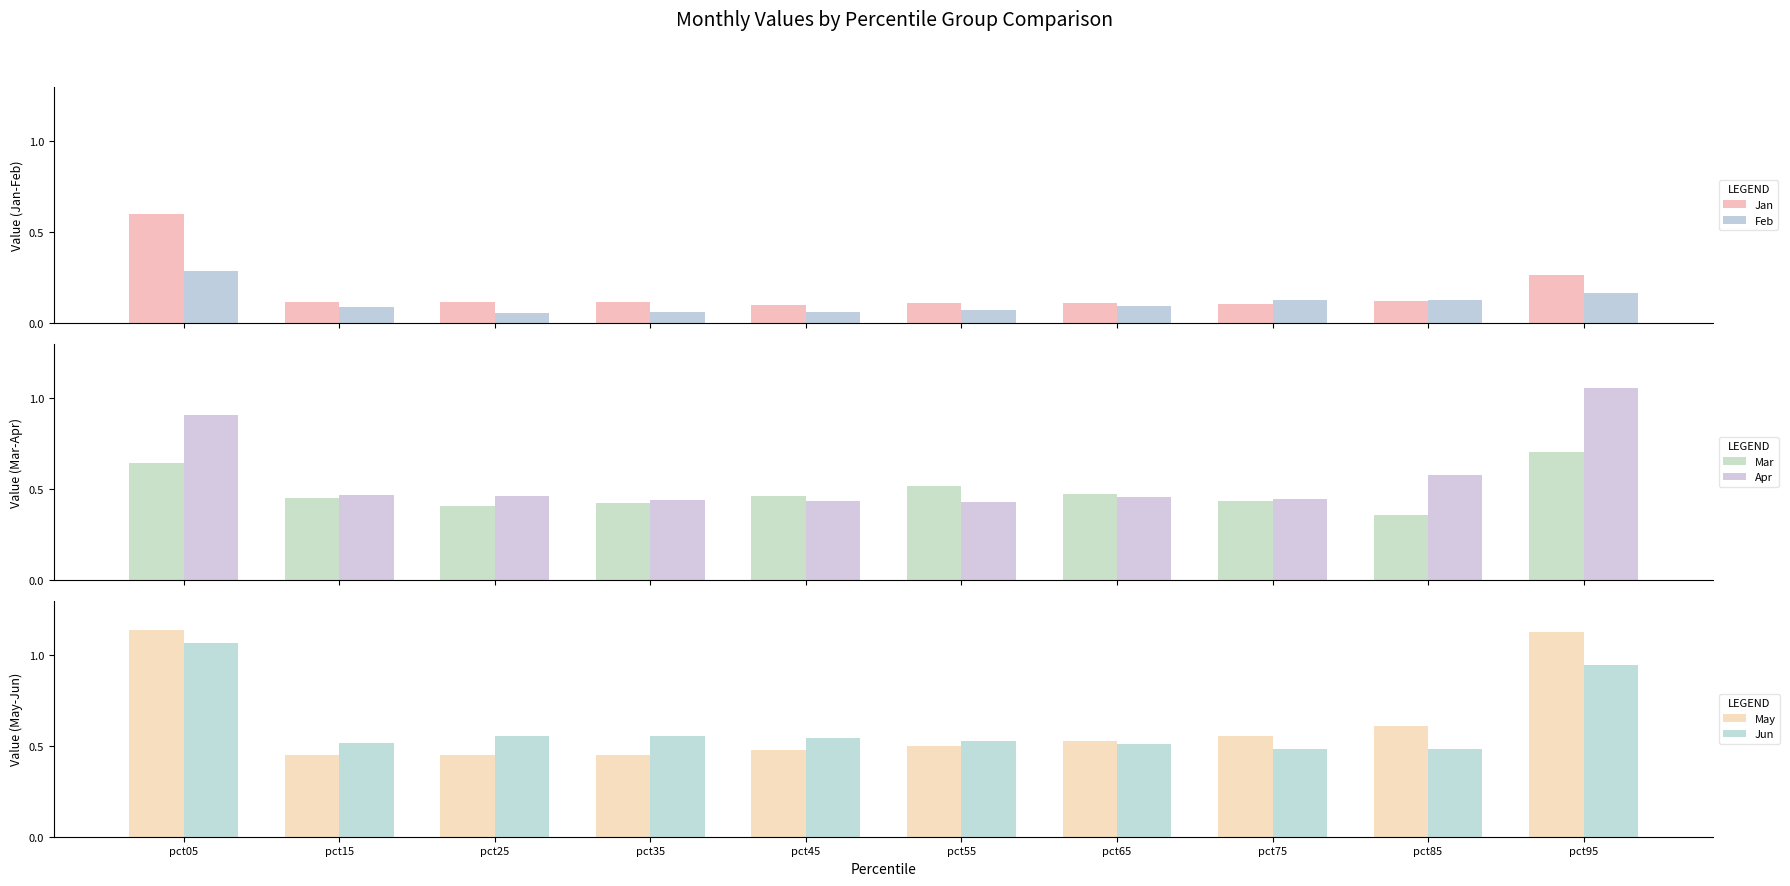

What is the value of the Jun bar at the 10th from the left?

0.9